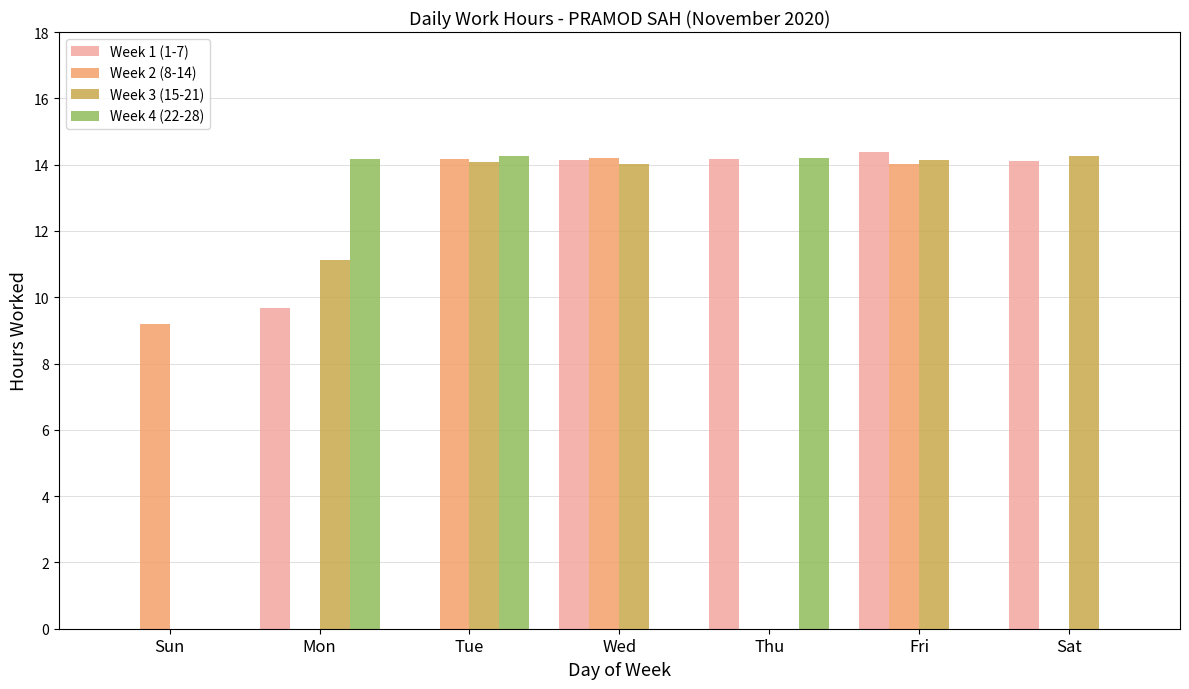

At which label is Week 1 (1-7) closest to 7?

Mon